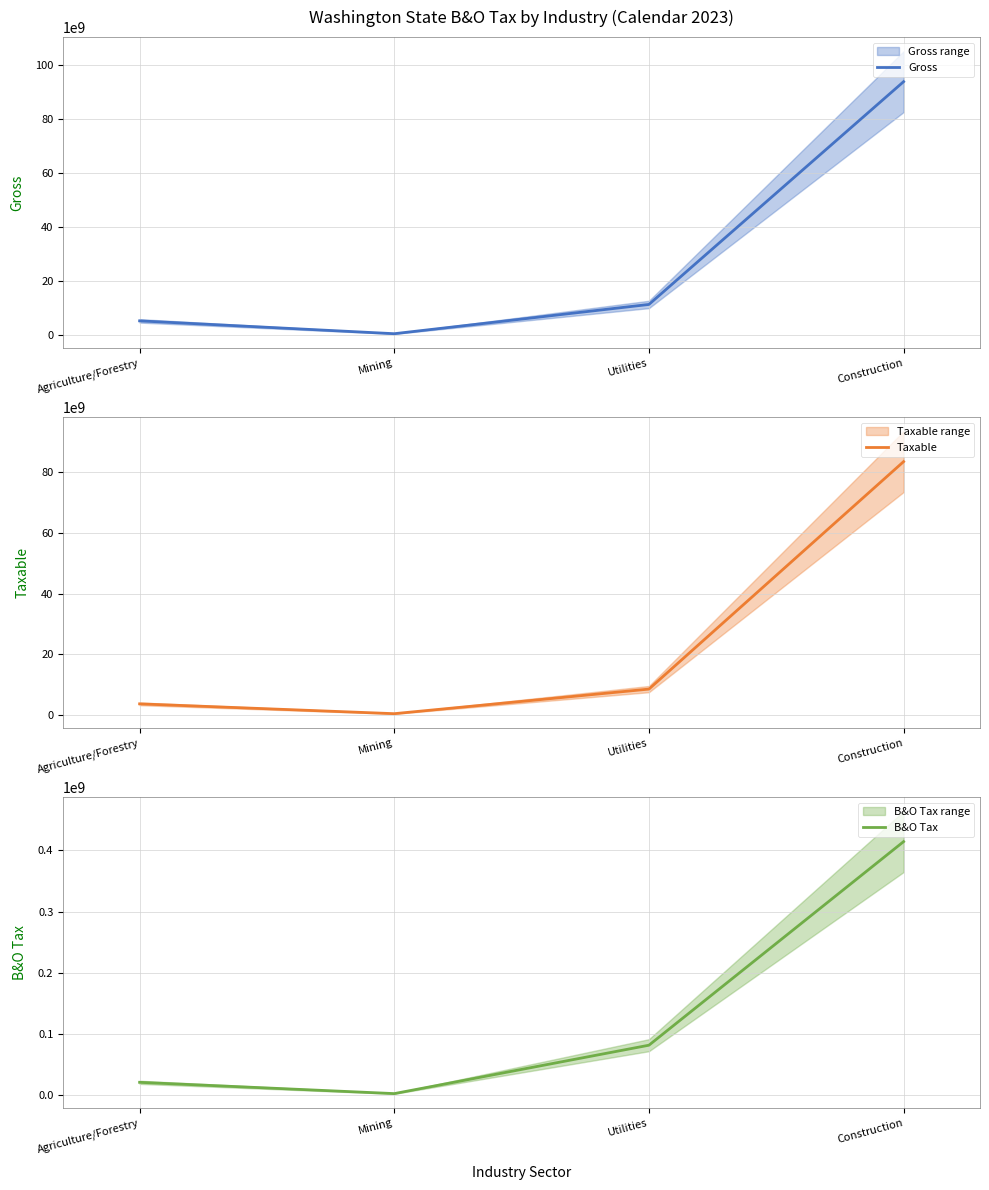

Is it true that Taxable equals 5363904616 at Agriculture/Forestry?

False